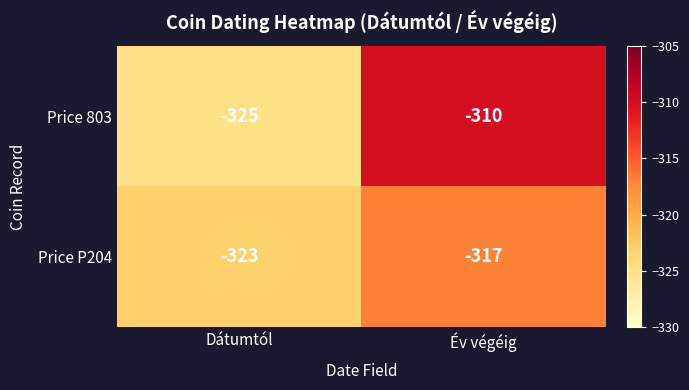

At which label is Price 803 closest to -317?

Év végéig